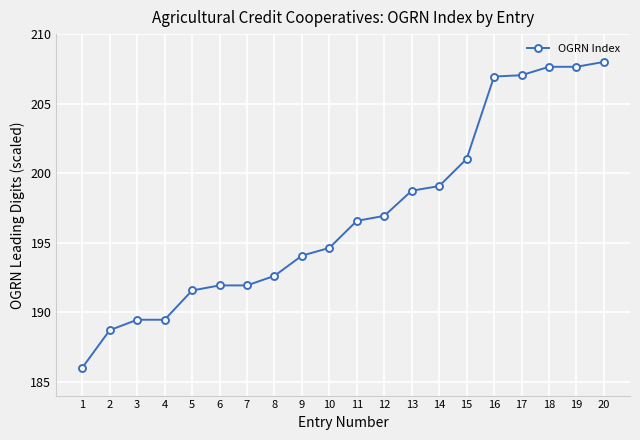

What is the value of the 11th point from the left?

196.6